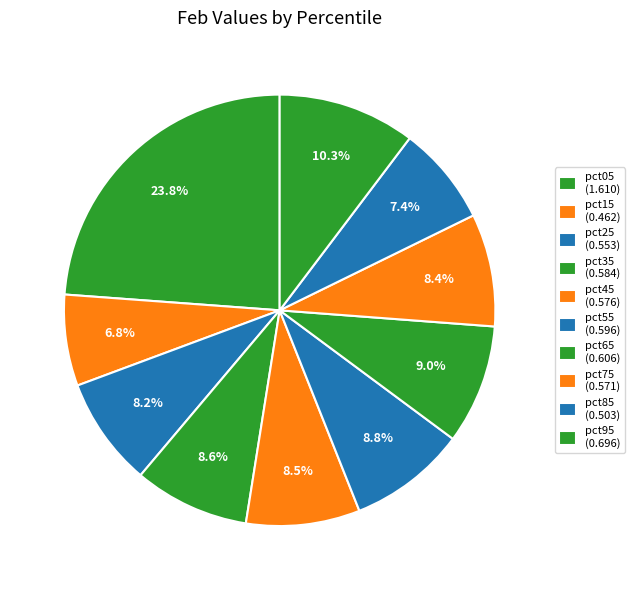

What percentage is the pct65 slice, to the nearest percent?

9%